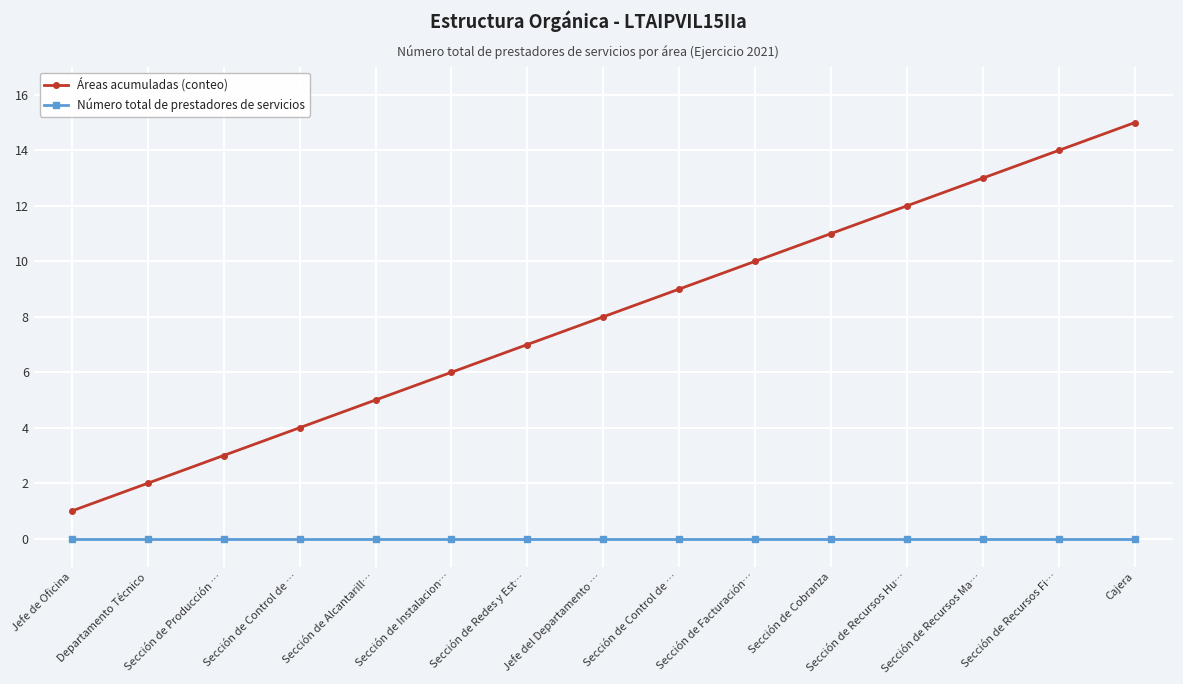

Which series has the widest spread of values?

Áreas acumuladas (conteo)